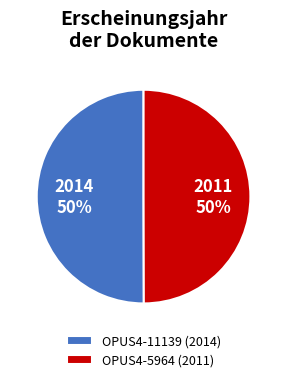

Count the number of slices in the pie.

2